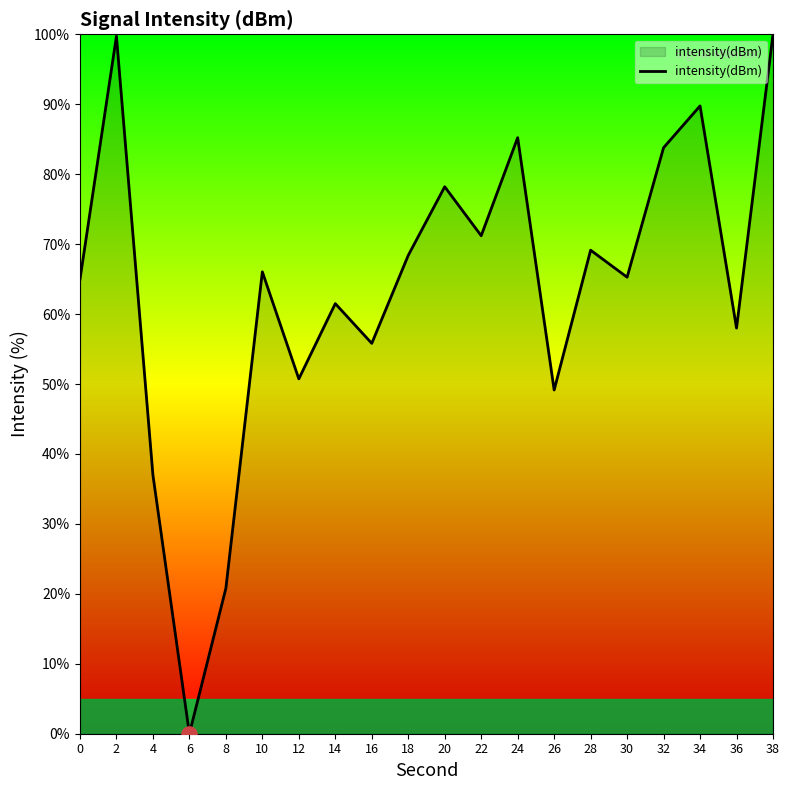

What is the change in value from 14 to 18?

+6.9